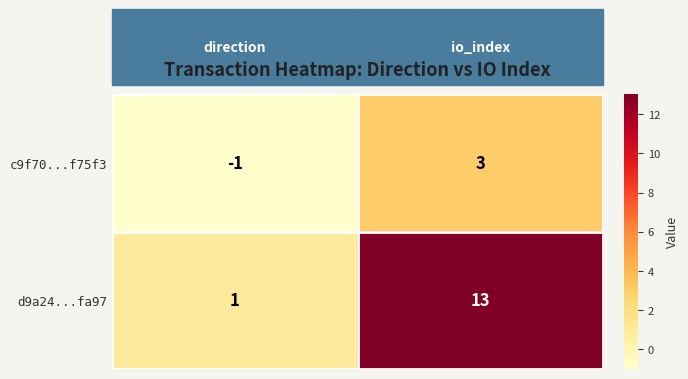

What is the sum of all d9a24...fa97 values?

14